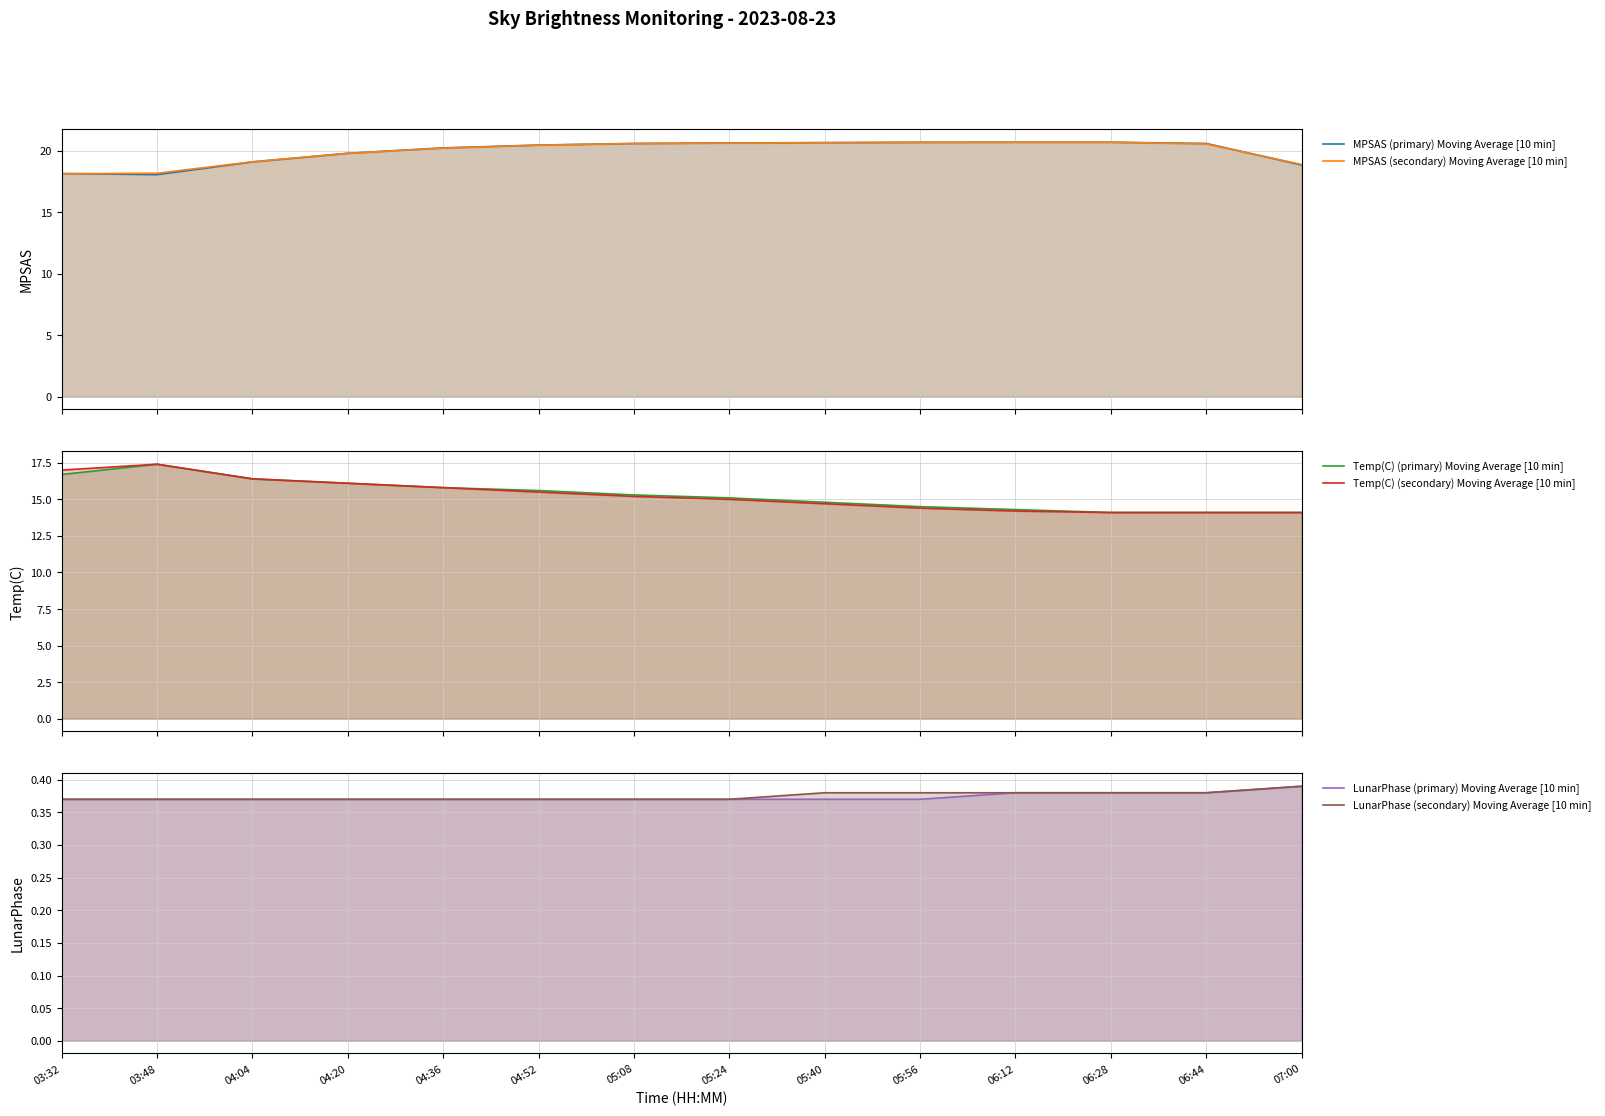

True or false: Temp(C) (primary) Moving Average [10 min] and MPSAS (secondary) Moving Average [10 min] cross at least once.

False